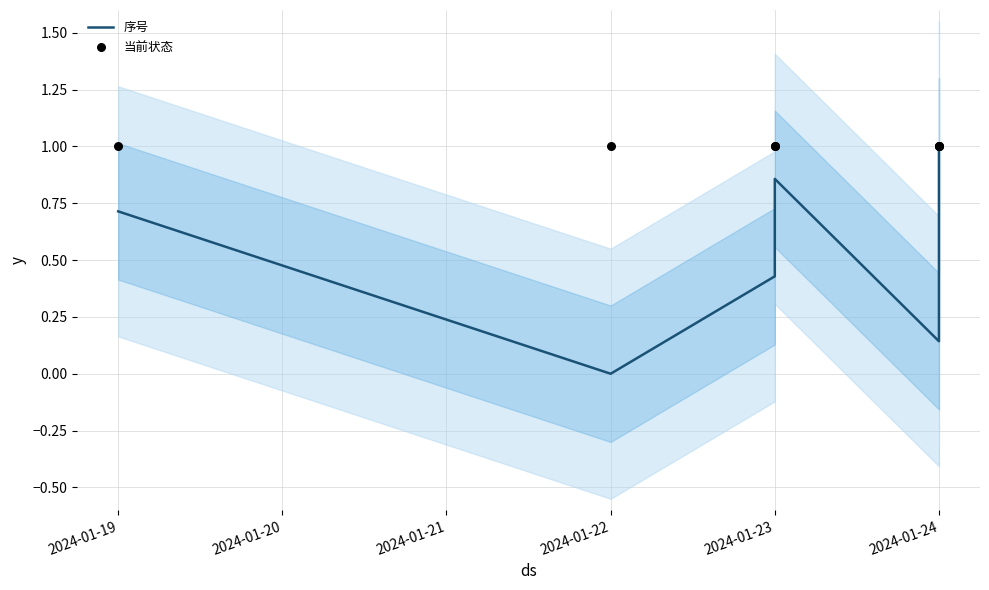

What is the total value across all series at 2024-01-24?

1.1